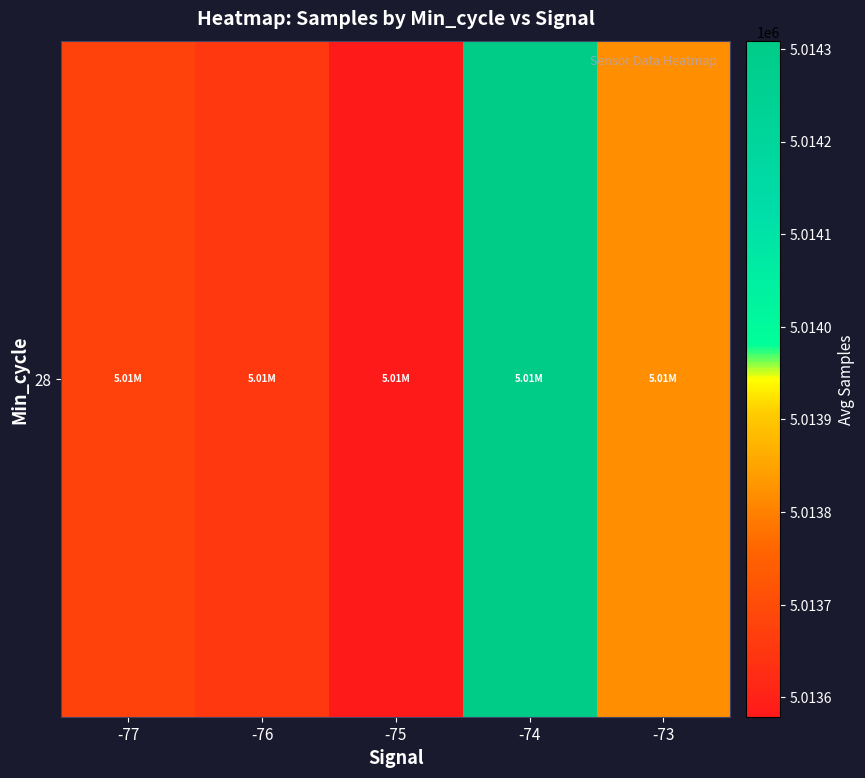

What is the difference between the maximum and minimum values?

729.1